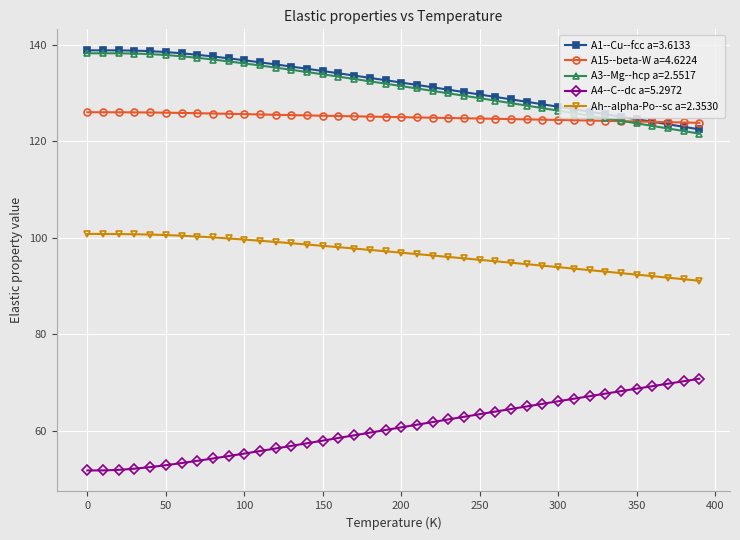

What is the greatest value displayed?

138.8